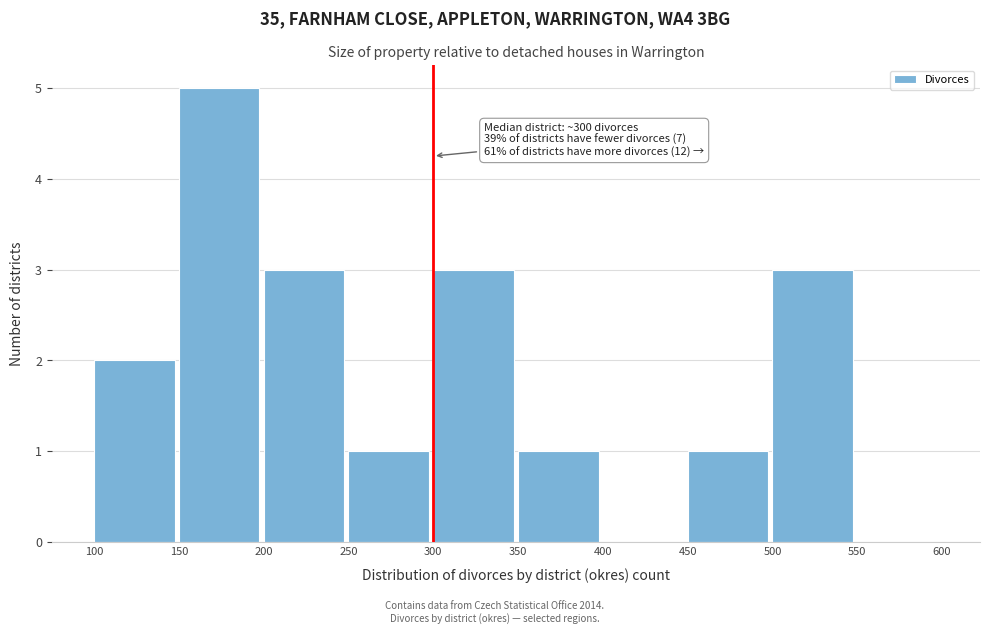

Over which range of the x-axis is the bar tallest?

150 to 200